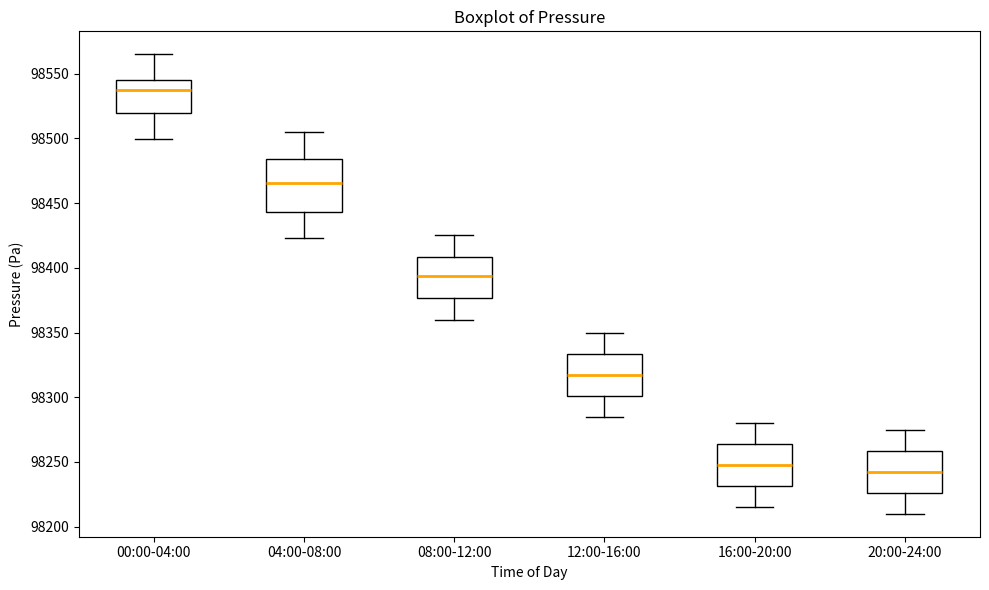

Where does the lower whisker of the box for 20:00-24:00 end on the y-axis? The values are not printed on the chart, so give them approximately, as read against the axis.

98210